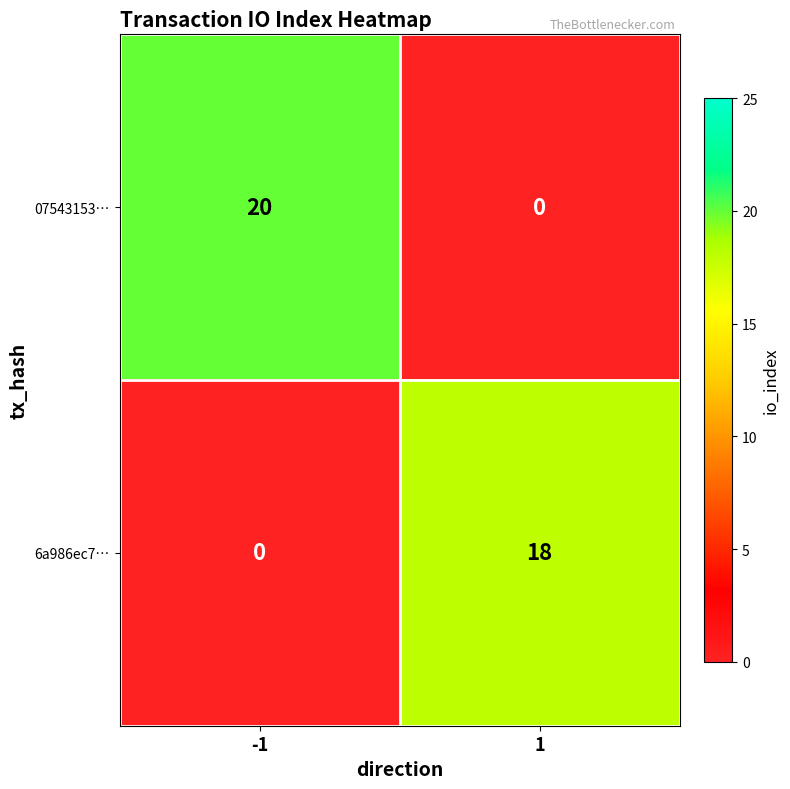

Is it true that 6a986ec7… equals 0 at -1?

True